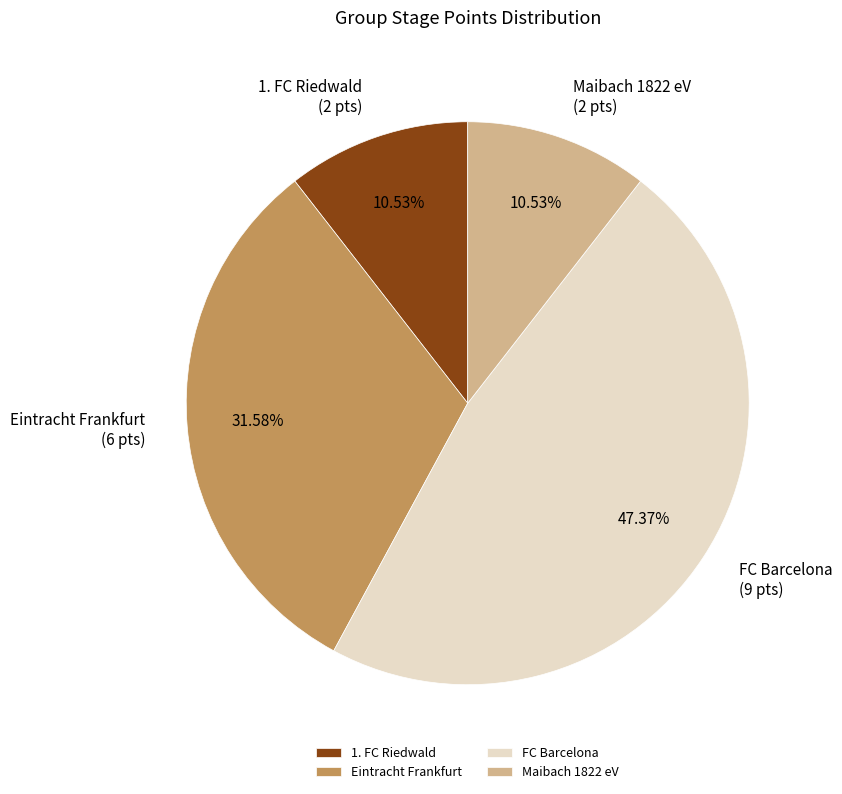

Combined, do Eintracht Frankfurt and Maibach 1822 eV account for over 50%?

No